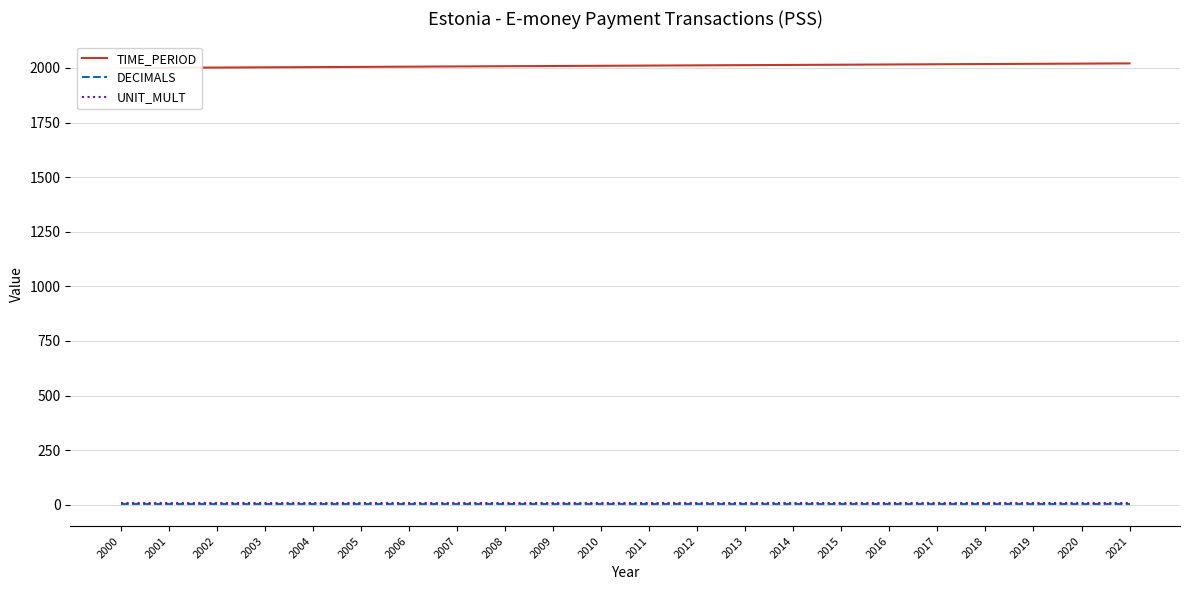

Is it true that UNIT_MULT equals 6 at 2003?

True